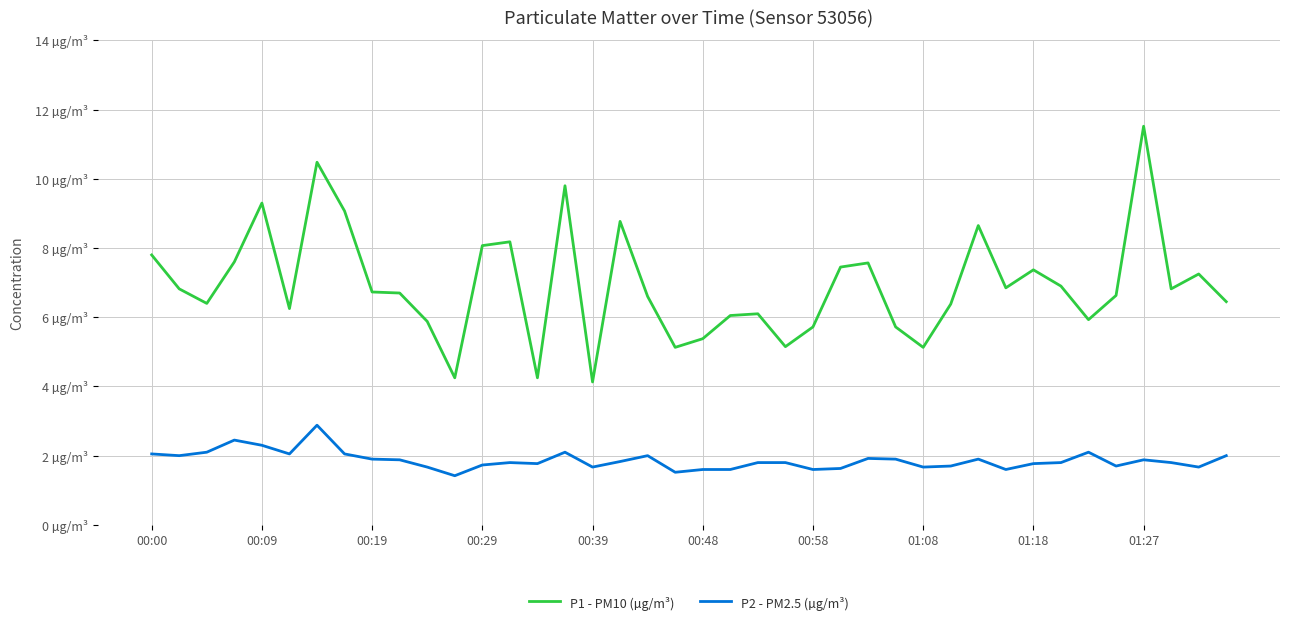

True or false: P1 - PM10 (µg/m³) and P2 - PM2.5 (µg/m³) intersect in this chart.

False